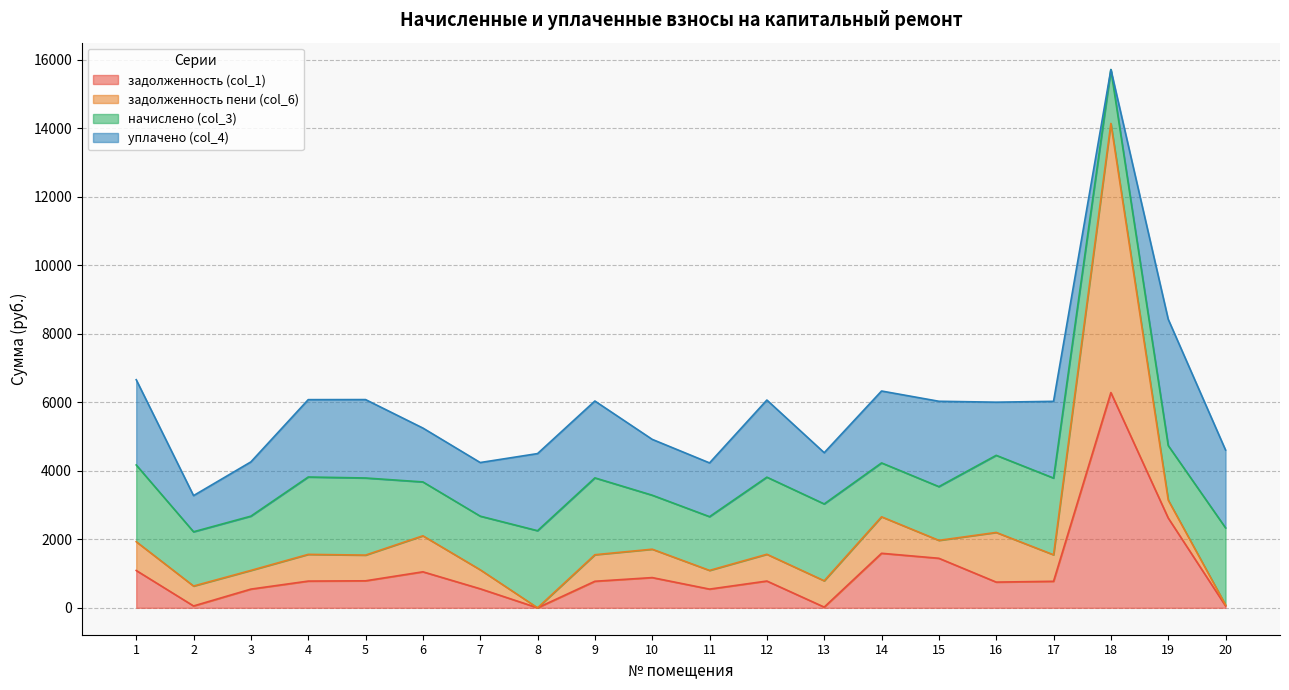

What is the highest value of the задолженность (col_1) series?

6281.8